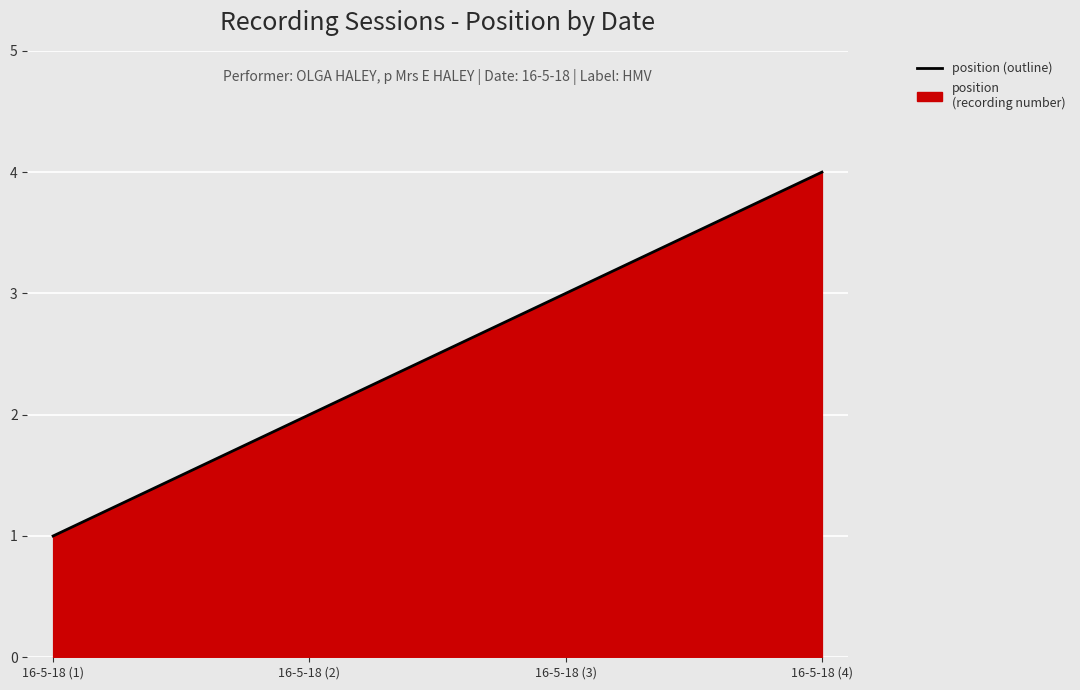

What is the difference between the maximum and second lowest values?

2